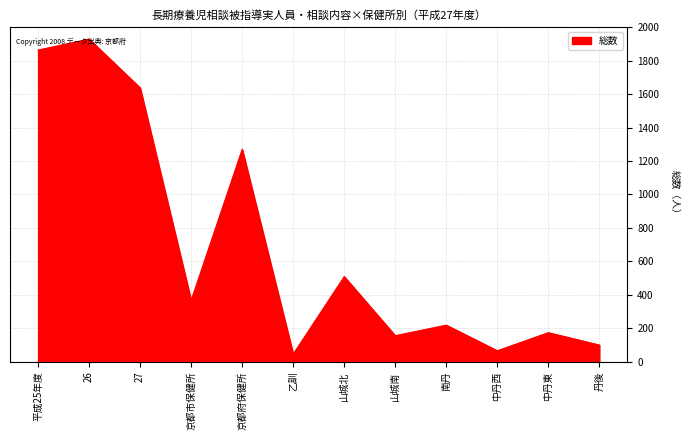

Does the chart display data point markers on the line(s)?

No